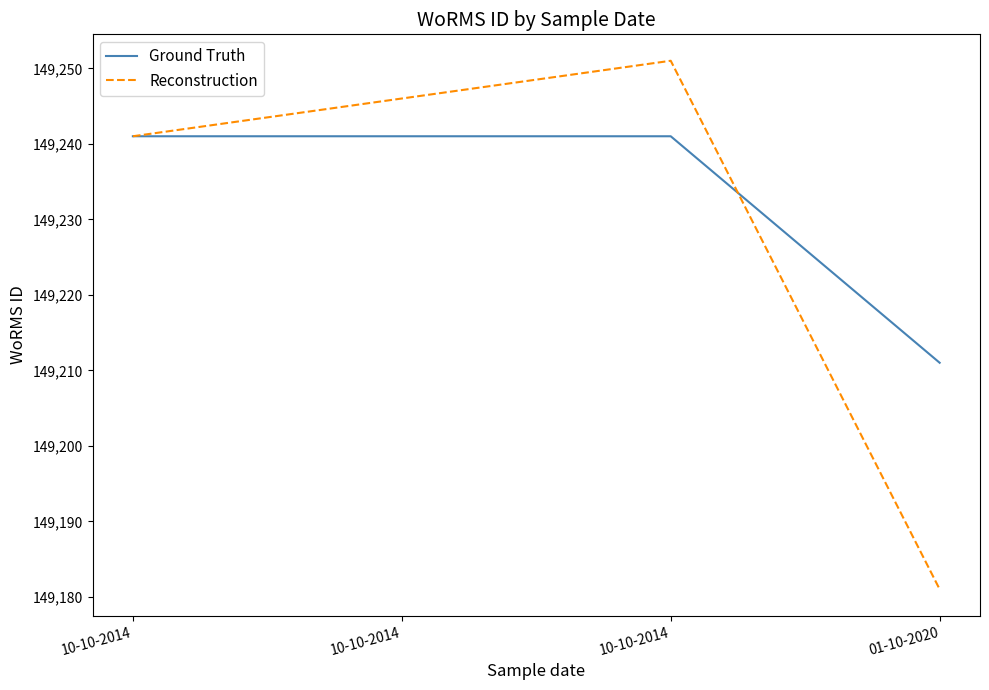

What are all the series names shown in the legend?

Ground Truth, Reconstruction